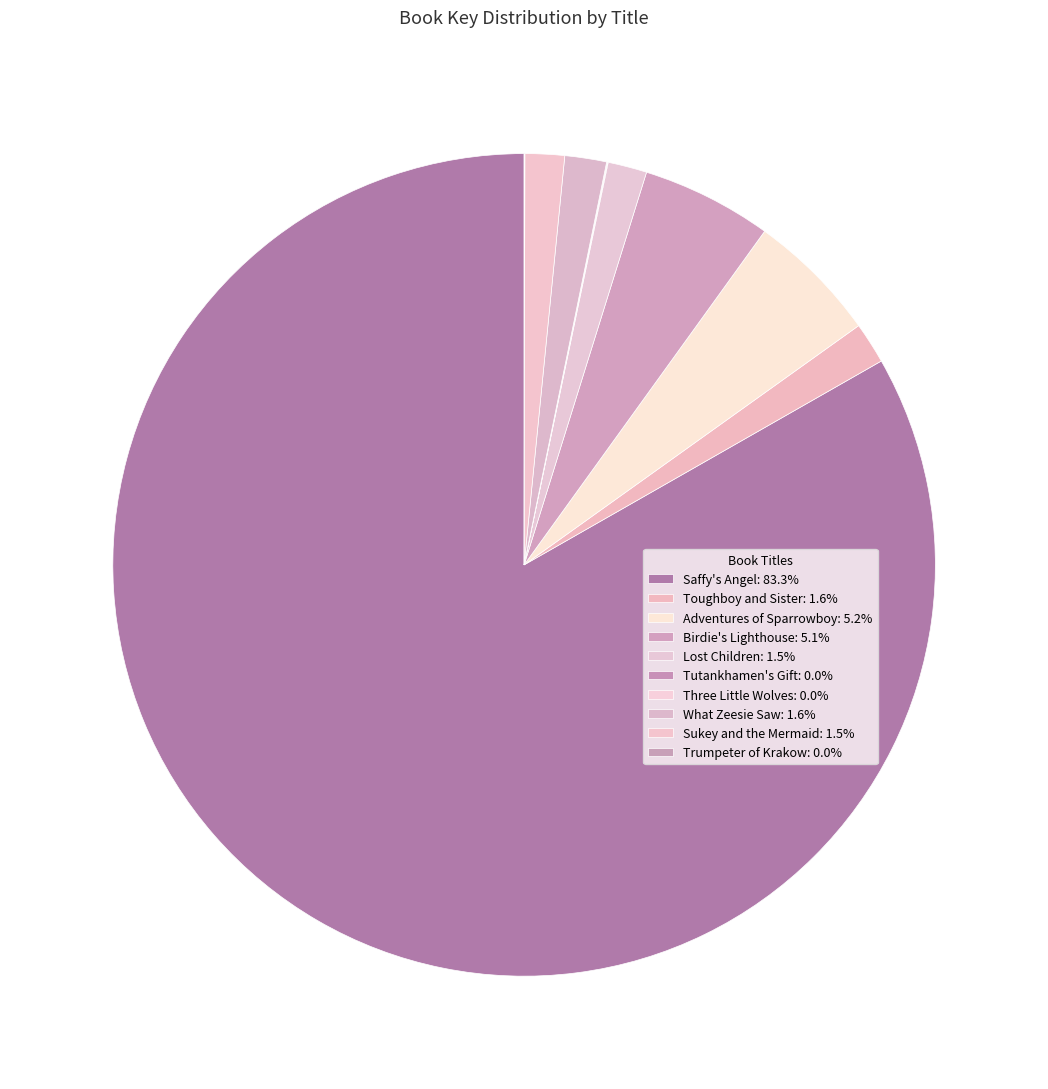

What is the change in value from Saffy's Angel to Tutankhamen's Gift?

-17069168